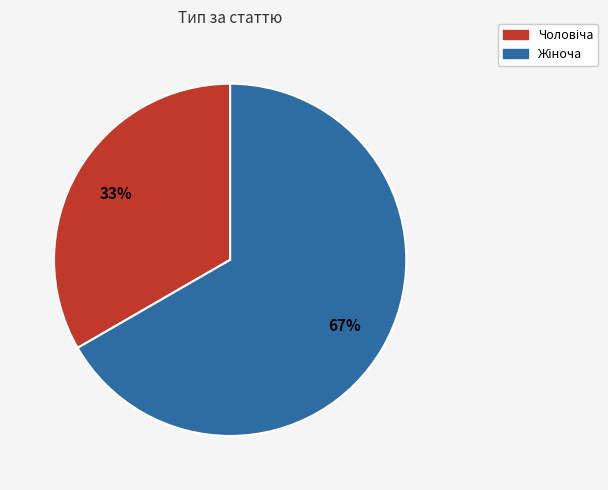

Is it true that Жіноча is 57% of the pie?

False